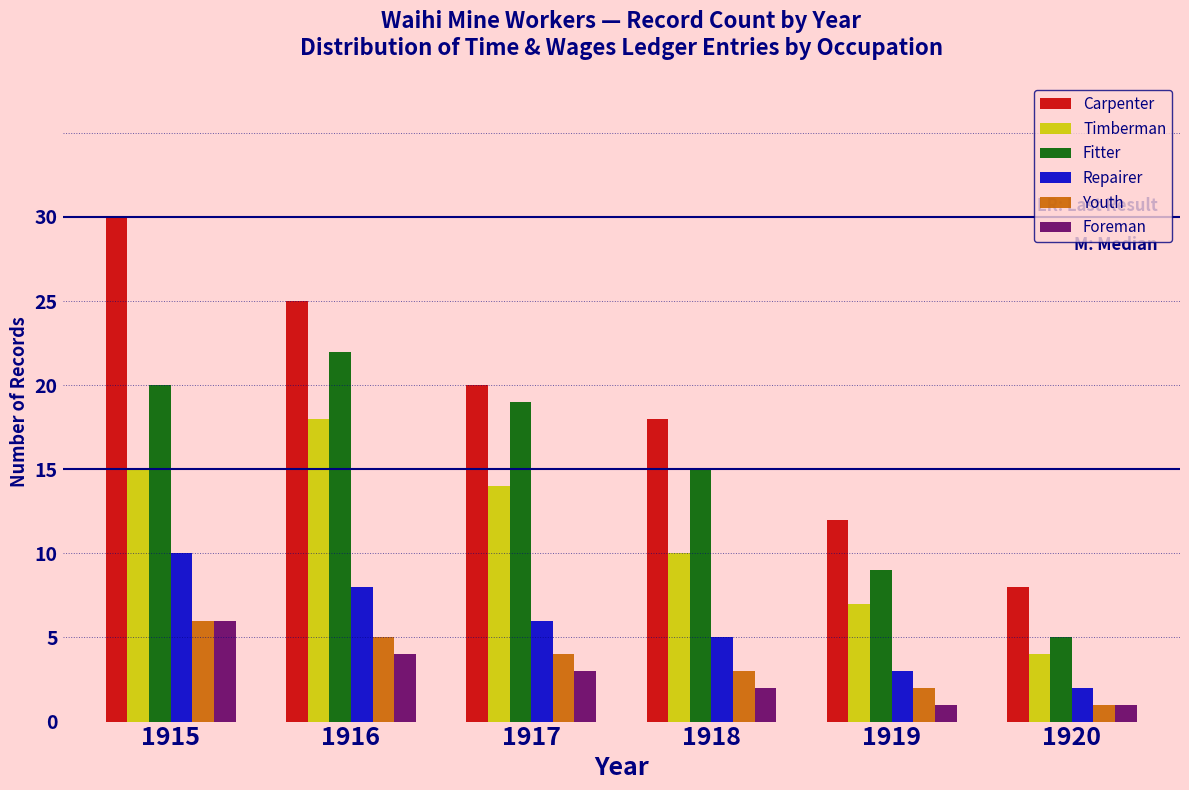

List the labels in order of Youth value, largest first.

1915, 1916, 1917, 1918, 1919, 1920